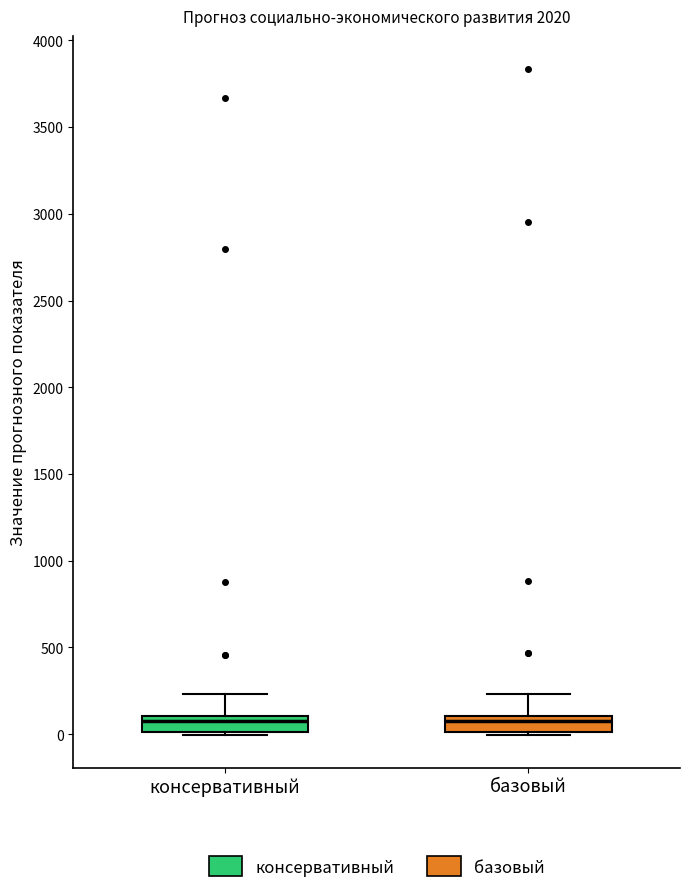

Reading left to right, transcribe this box plot: for each box, give where its median line is, the range the box spans, and where its two whiskers end, as read against the y-axis. The values are not printed on the chart, so give them approximately, as read against the axis.

консервативный: median 50, box 0 to 100, whiskers 0 (just below the box's lower edge) to 250
базовый: median 50, box 0 to 100, whiskers 0 (just below the box's lower edge) to 250